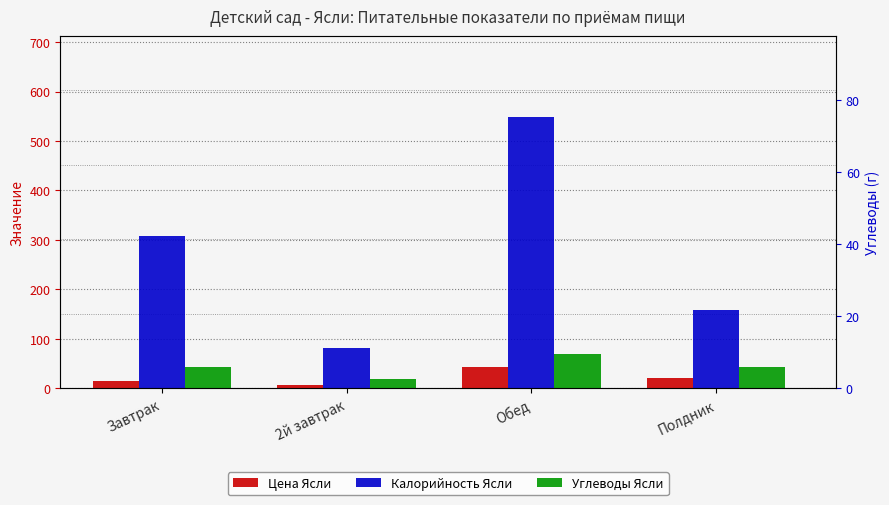

Where is Цена Ясли nearest to the value 24?

Полдник